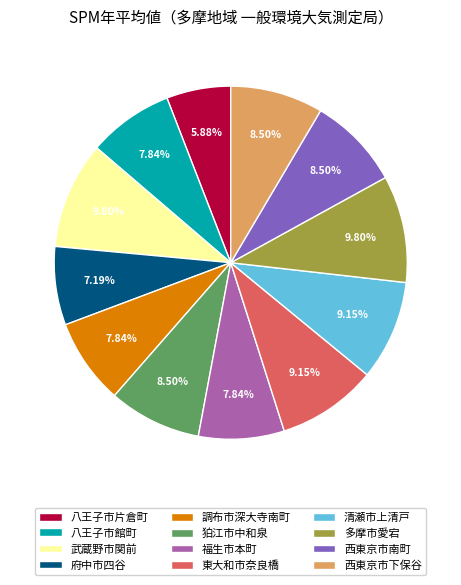

To the nearest percent, what is the average slice percentage?

8%